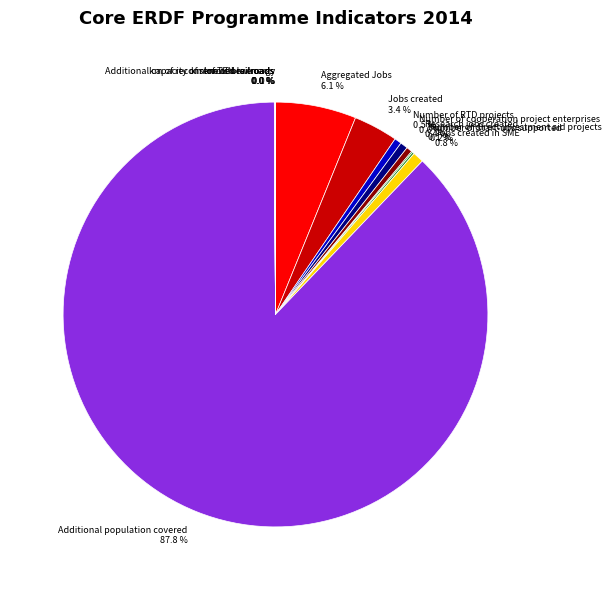

Which slice is the largest?

Additional population covered 87.8 %